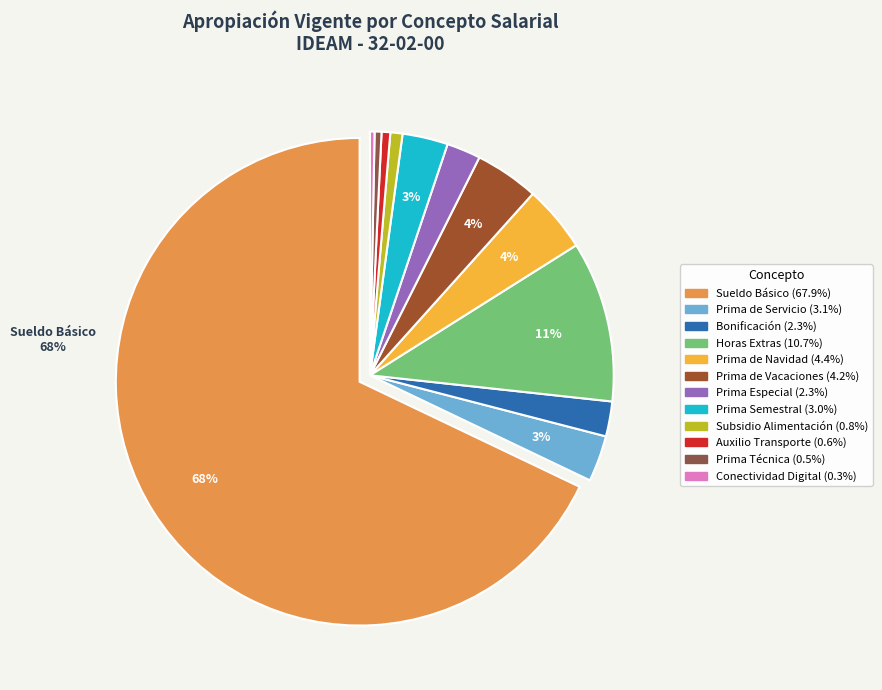

Which slice is the largest?

SUELDO BÁSICO